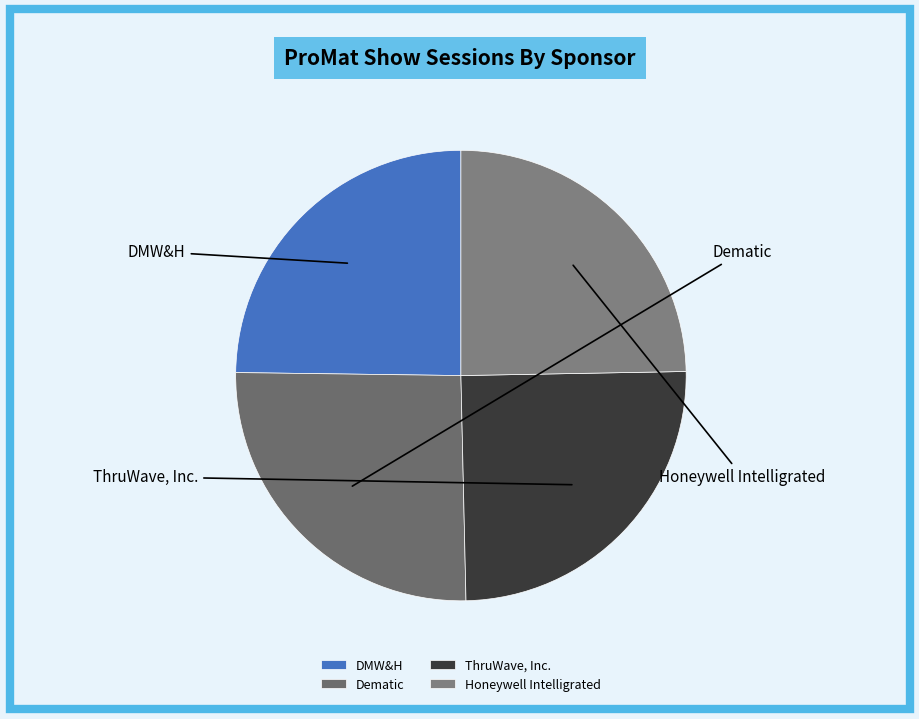

What percentage is the Honeywell Intelligrated slice, to the nearest percent?

25%